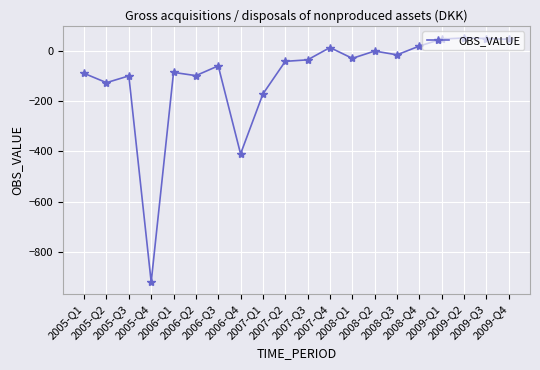

What is the sum of all values?

-1947